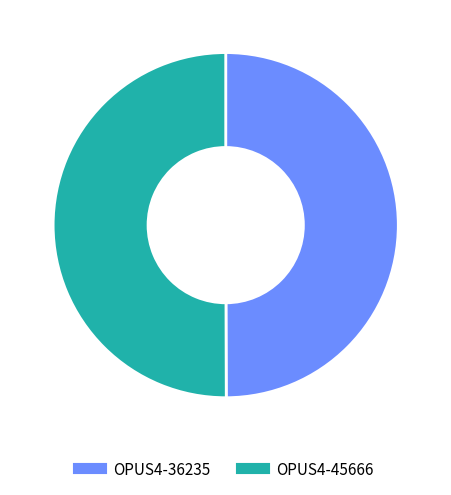

Count the number of slices in the pie.

2